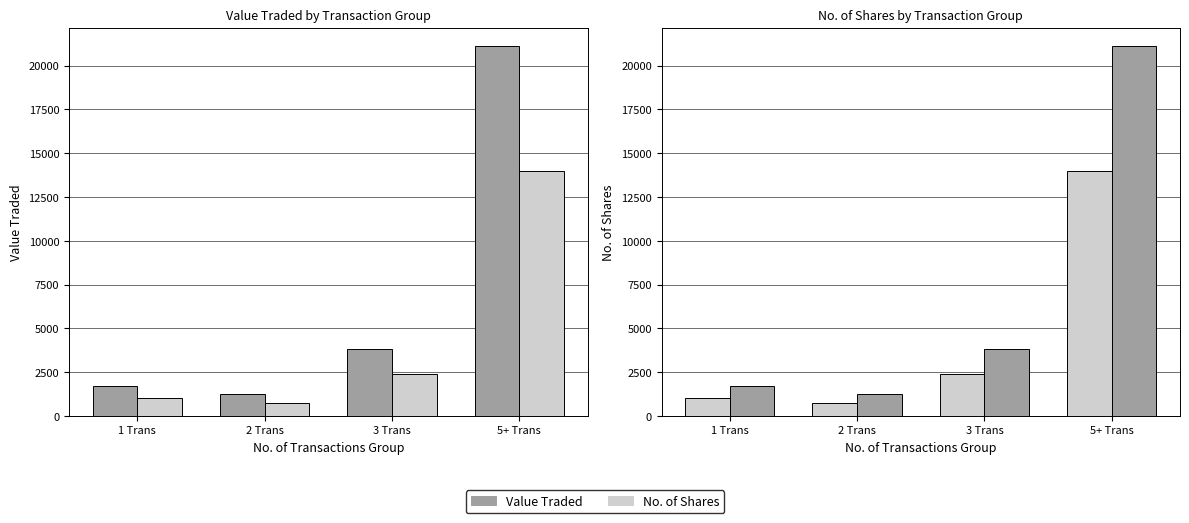

True or false: Value Traded has a value of 34614.8 at 5+ Trans.

False